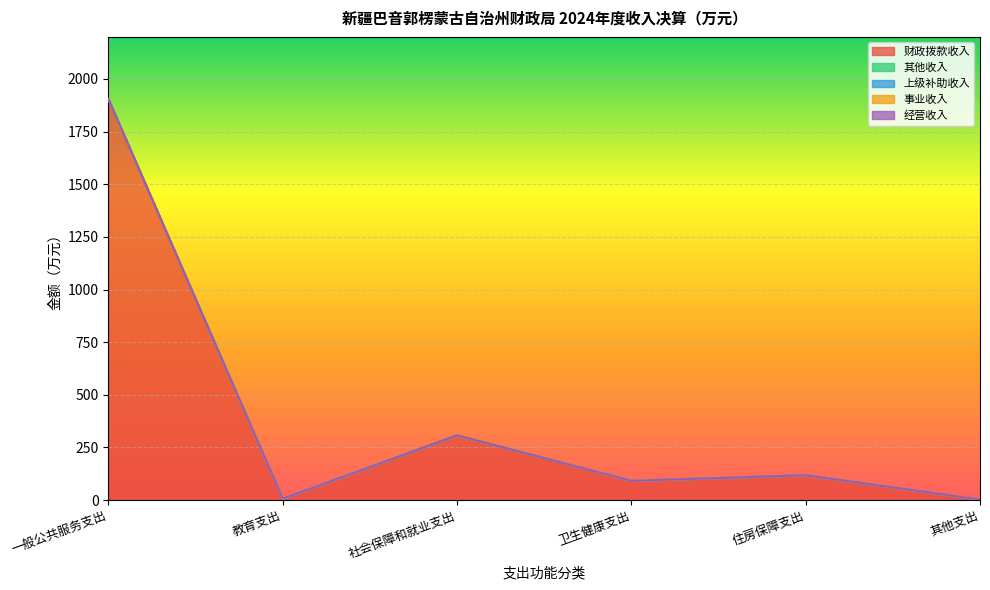

Reading left to right, what are all the values shown in this chart?

财政拨款收入: 1904.4	6.0	307.4	91.2	117.8	0.0
其他收入: 0.0	0.0	0.0	0.0	0.0	2.1
上级补助收入: 0.0	0.0	0.0	0.0	0.0	0.0
事业收入: 0.0	0.0	0.0	0.0	0.0	0.0
经营收入: 0.0	0.0	0.0	0.0	0.0	0.0